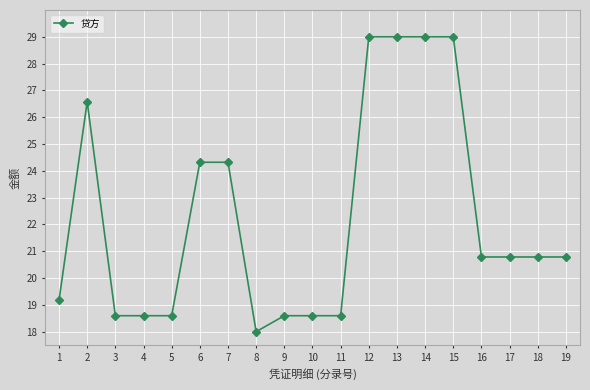

What is the change in value from 6 to 19?

-3.5